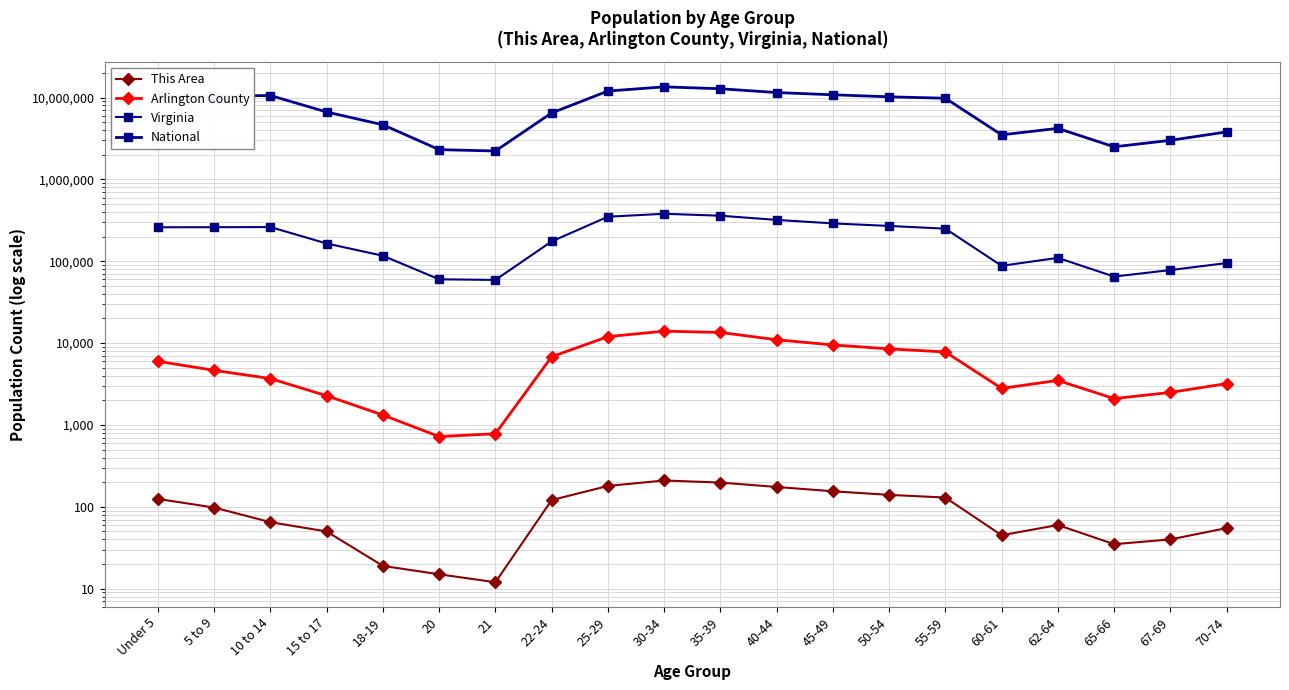

At which category does This Area reach its first local valley?

21